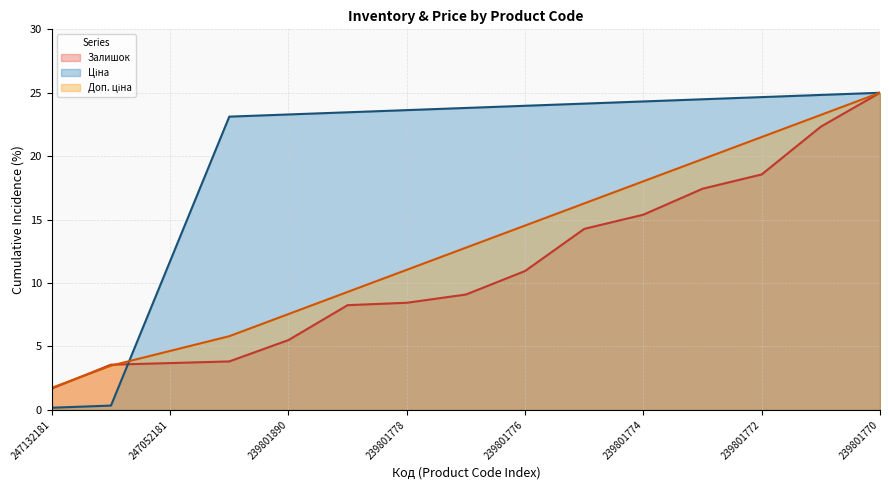

What is the greatest value displayed?

25.0